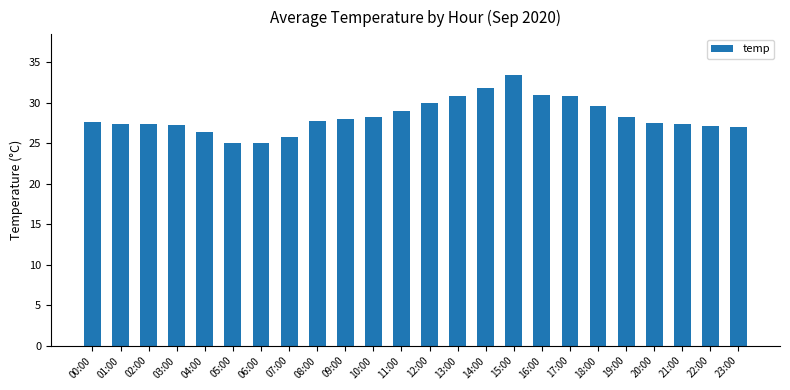

What is the average value?

28.3